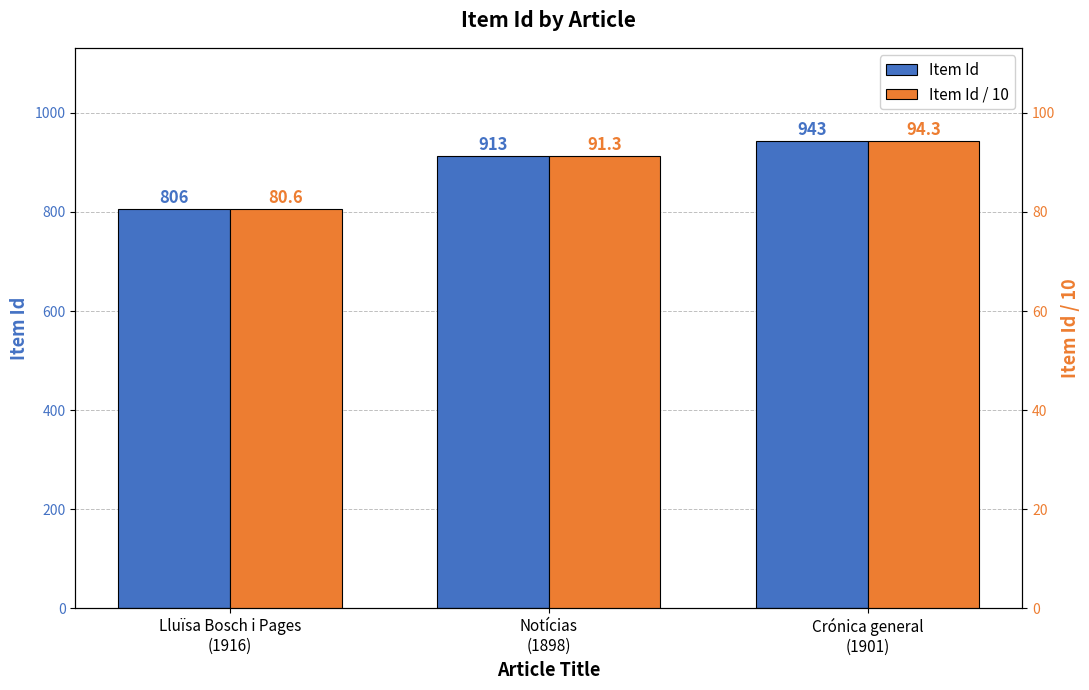

Which has a higher value, Crónica general
(1901) or Lluïsa Bosch i Pages
(1916)?

Crónica general
(1901)